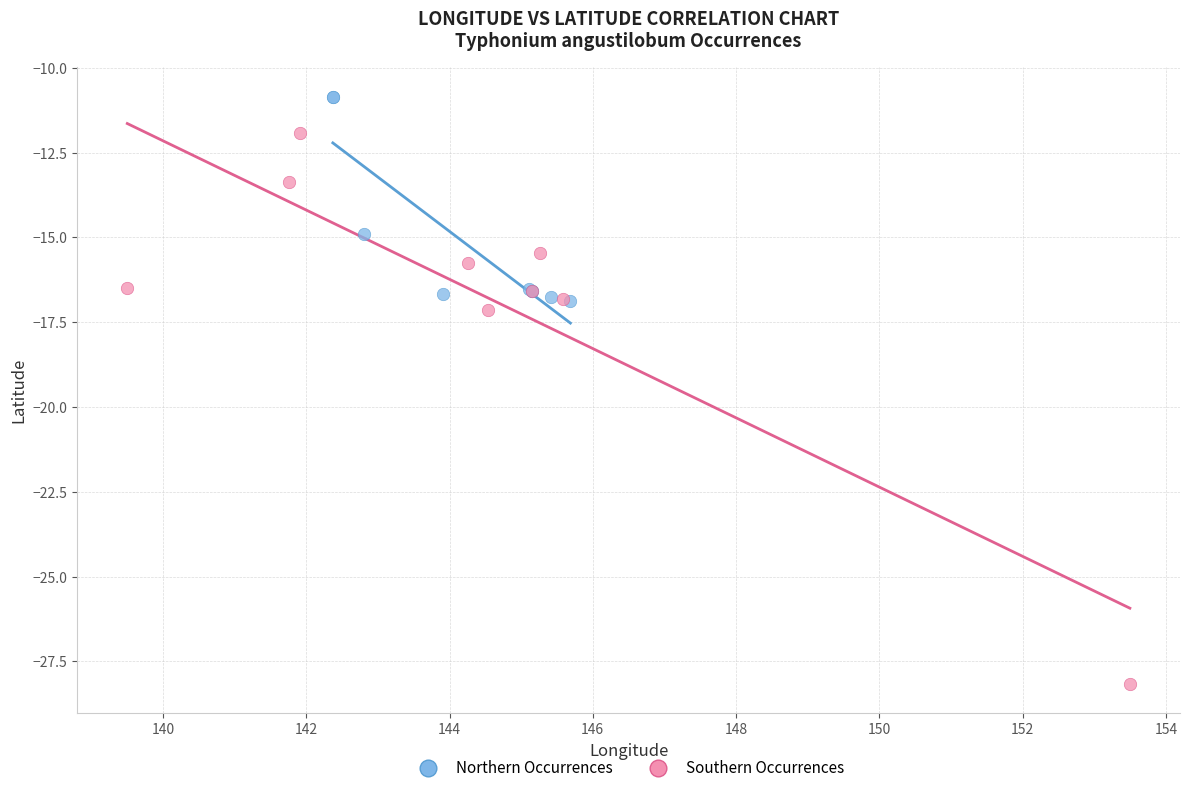

Which series has the widest spread of Y values?

Southern Occurrences